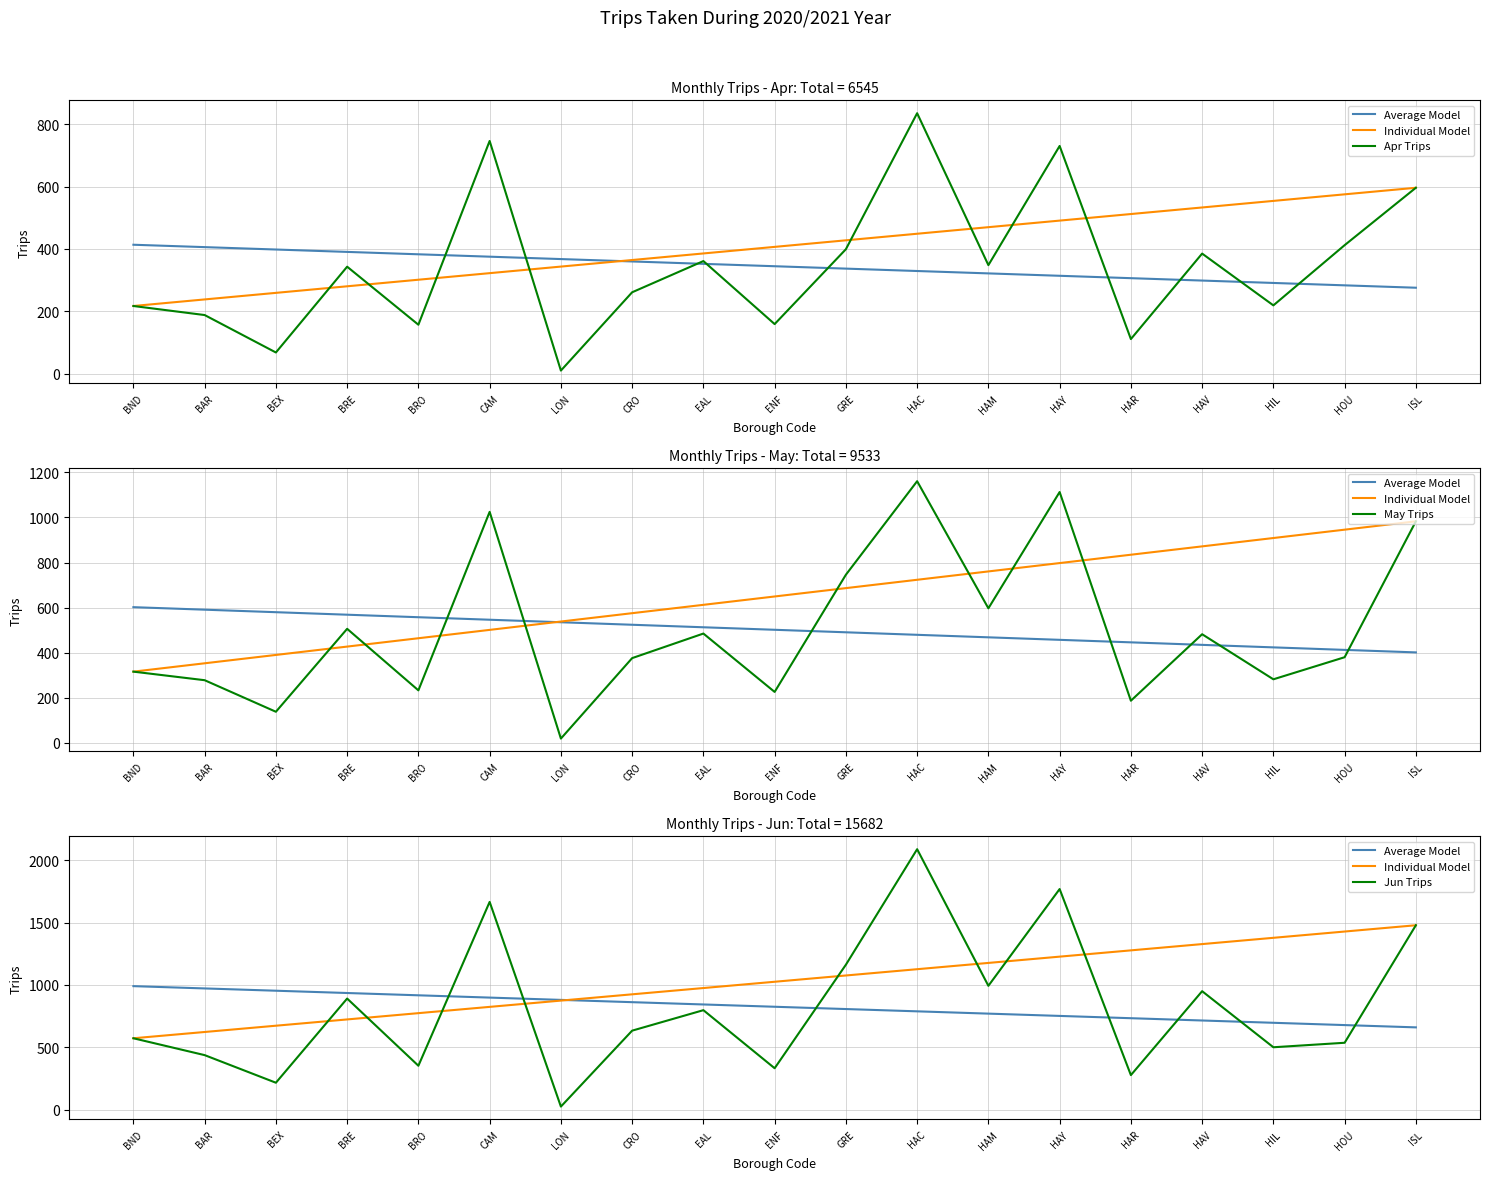

At which category is the sum across all series the highest?

HAC